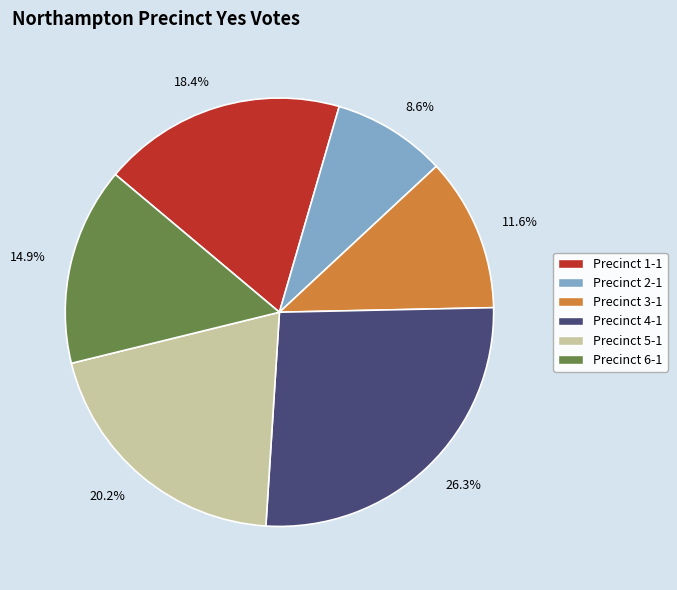

How much of the chart is everything except 8.6%?

91.4%